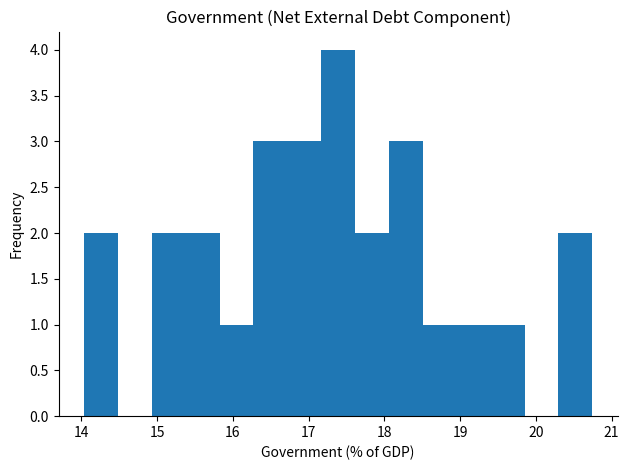

Which range on the x-axis has the tallest bar?

17.2 to 17.6